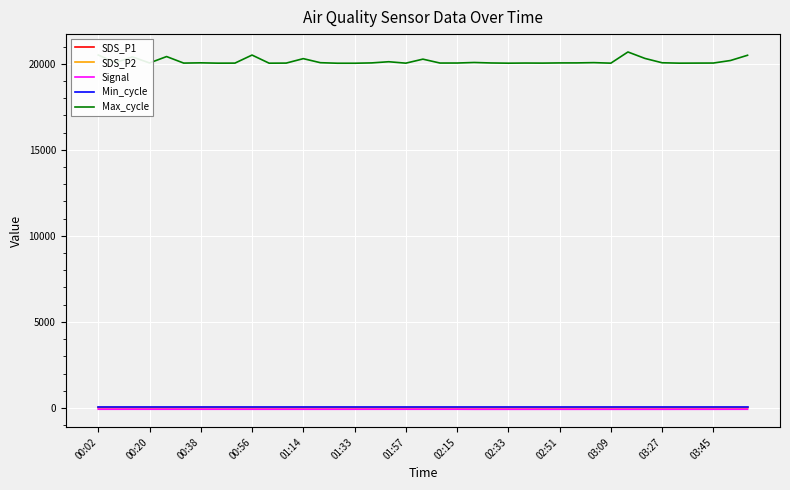

What is the maximum value shown in the chart?

20683.0